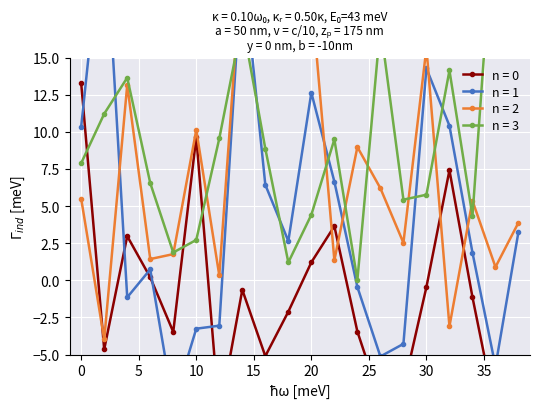

Reading right to left, transcribe all the data shown in this chart.

n = 0: -5.6	-8.8	-1.1	7.4	-0.4	-7.3	-8.1	-3.4	3.6	1.2	-2.1	-5.1	-0.6	-9.1	9.6	-3.5	0.2	3.0	-4.6	13.3
n = 1: 3.3	-5.8	1.9	10.4	14.3	-4.3	-5.1	-0.4	6.6	12.6	2.6	6.4	21.6	-3.1	-3.3	-8.4	0.7	-1.1	25.1	10.4
n = 2: 3.9	0.9	5.4	-3.1	15.6	2.5	6.2	9.0	1.4	19.3	23.2	25.4	22.0	0.3	10.1	1.8	1.4	13.2	-4.0	5.5
n = 3: 29.4	26.0	4.3	14.1	5.8	5.4	17.2	0.0	9.5	4.4	1.2	8.9	17.4	9.6	2.7	1.9	6.6	13.6	11.2	7.9